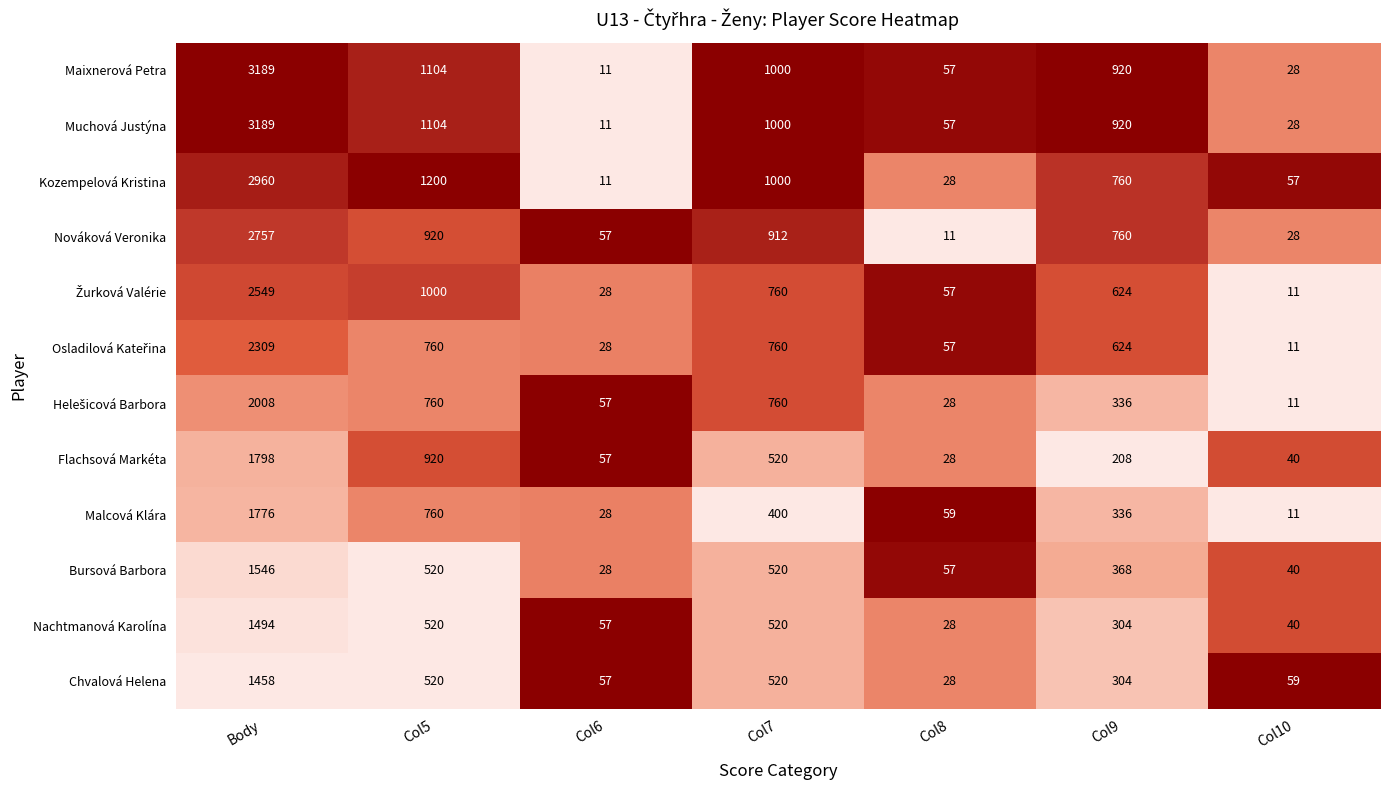

What is the total value across all series at Col8?

495